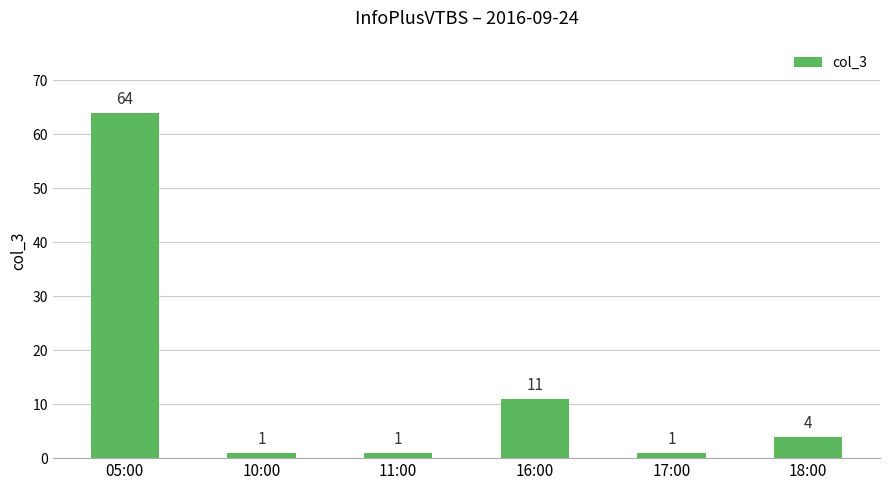

What is the difference between the values at 16:00 and 17:00?

10